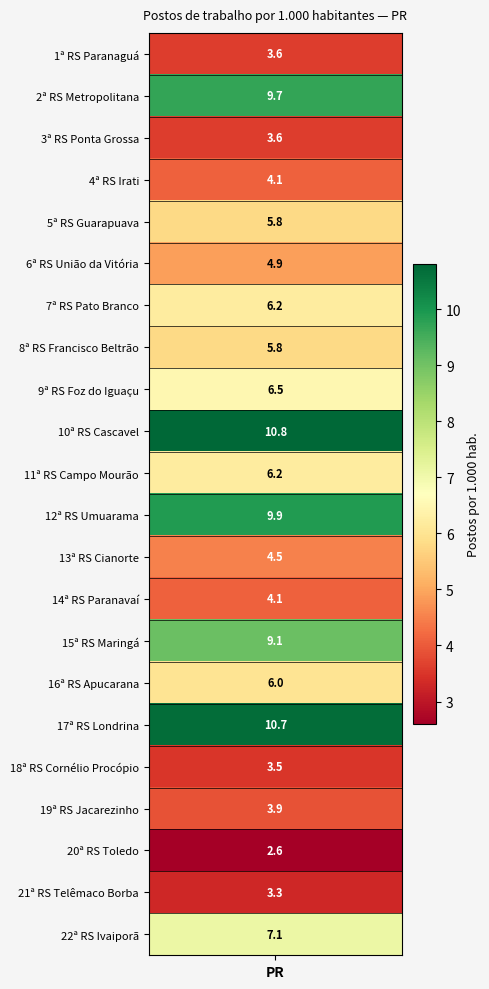

How many data points are above 5?

12